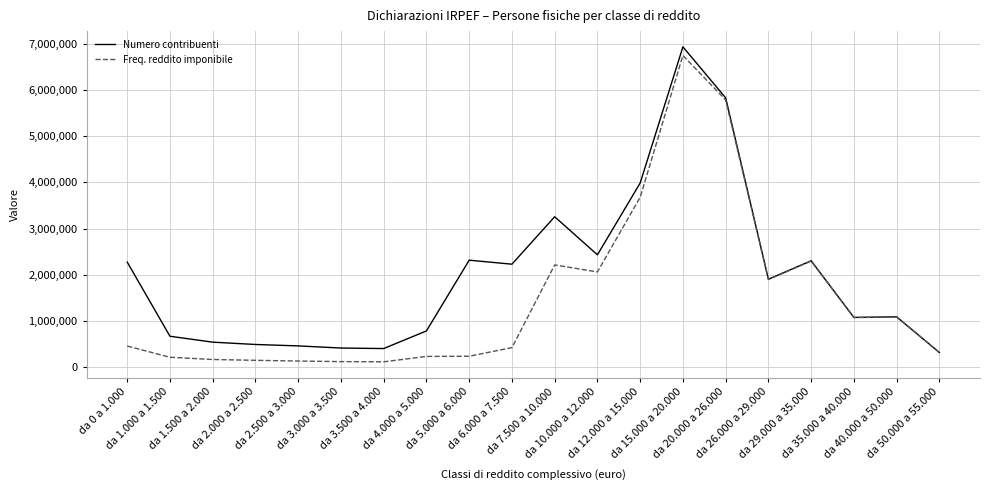

What is the greatest value displayed?

6935228